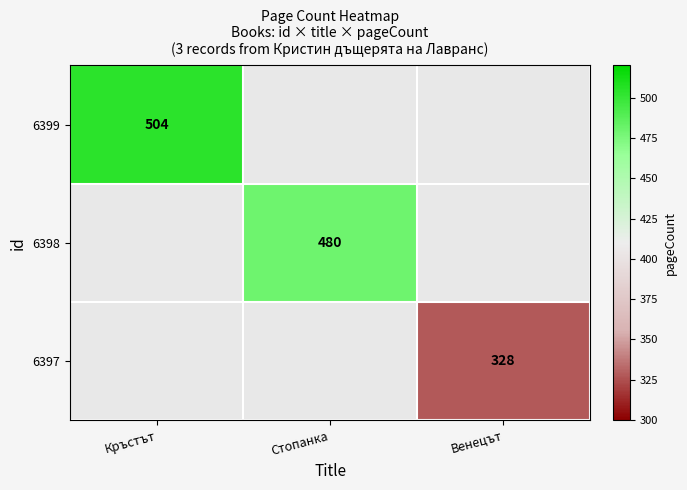

The 6397 series shows 328 at Венецът. True or false?

True